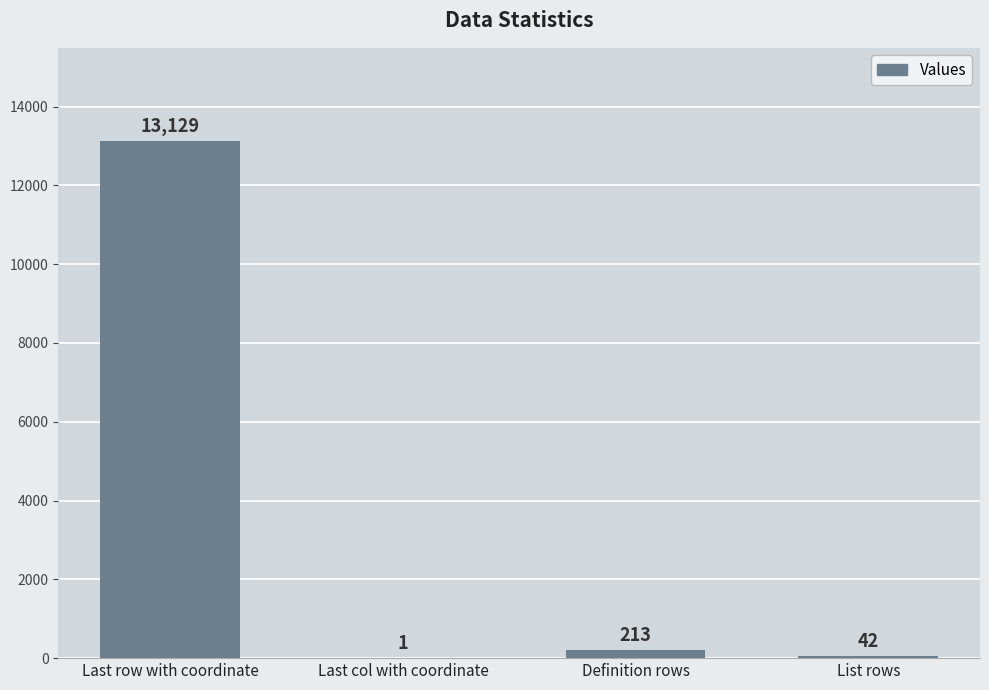

What is the sum of the values at Last row with coordinate and Last col with coordinate?

13130